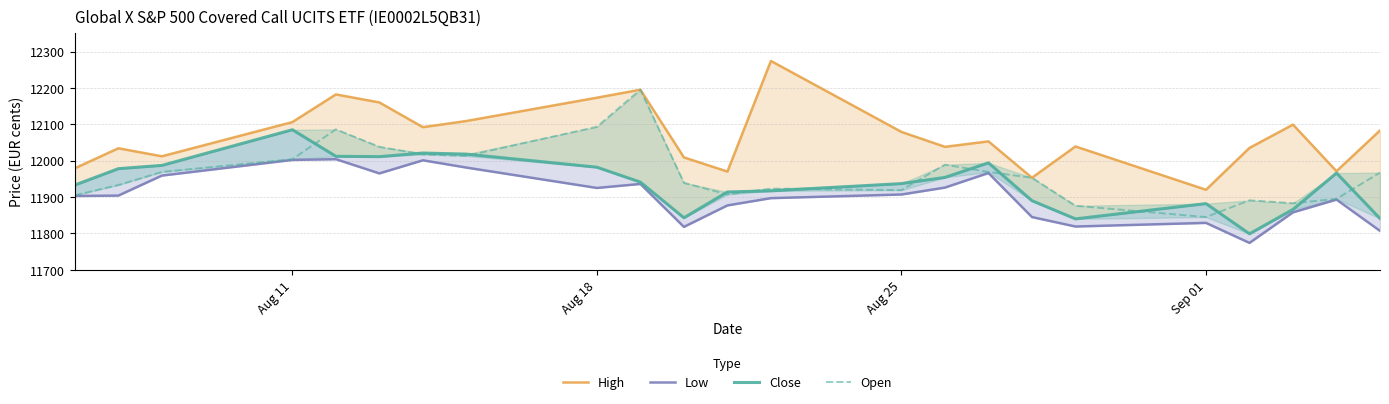

List the series in order of their overall mean, lowest first.

Low, Close, Open, High